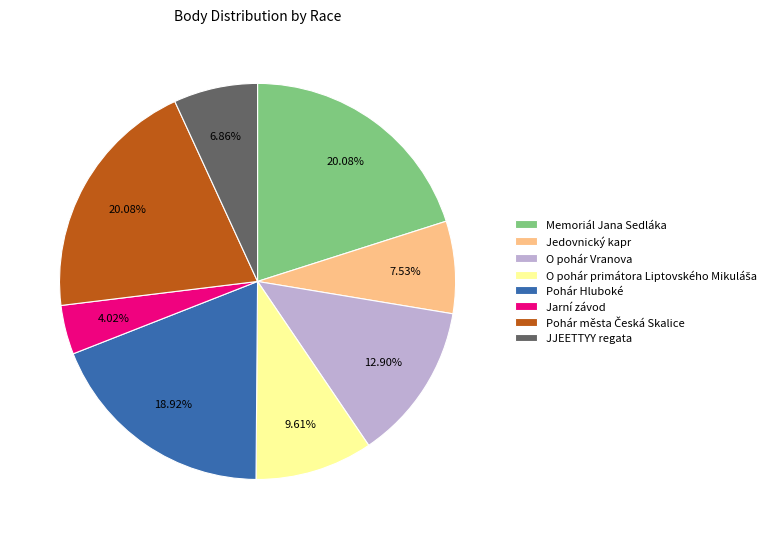

What percentage is the JJEETTYY regata slice, to the nearest percent?

7%